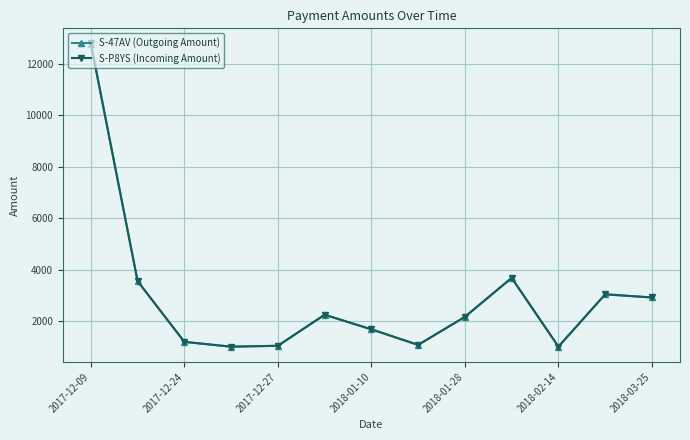

What is the maximum value shown in the chart?

12800